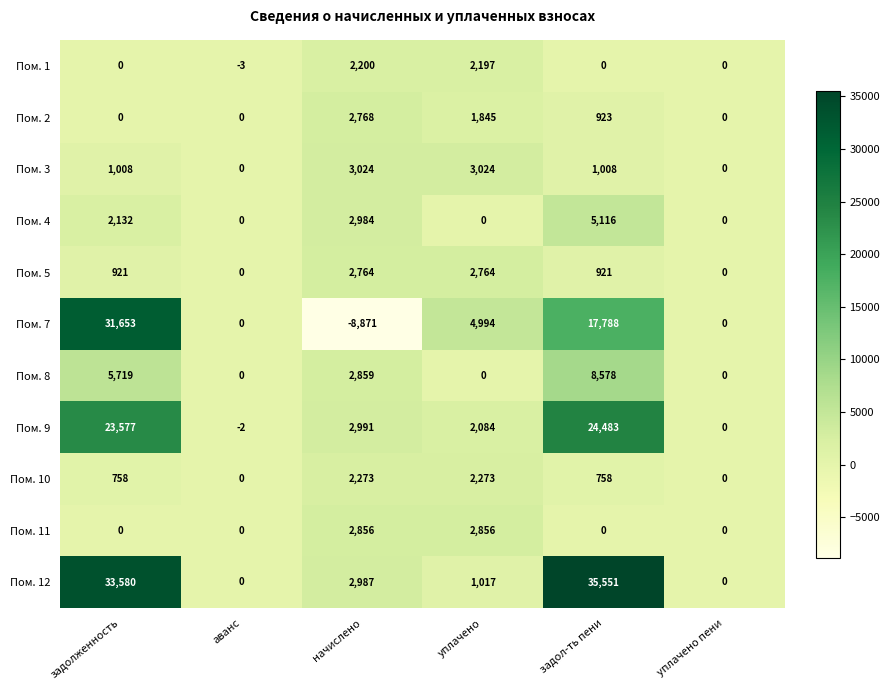

What is the difference between the Пом. 4 values at задолженность and задол-ть пени?

2984